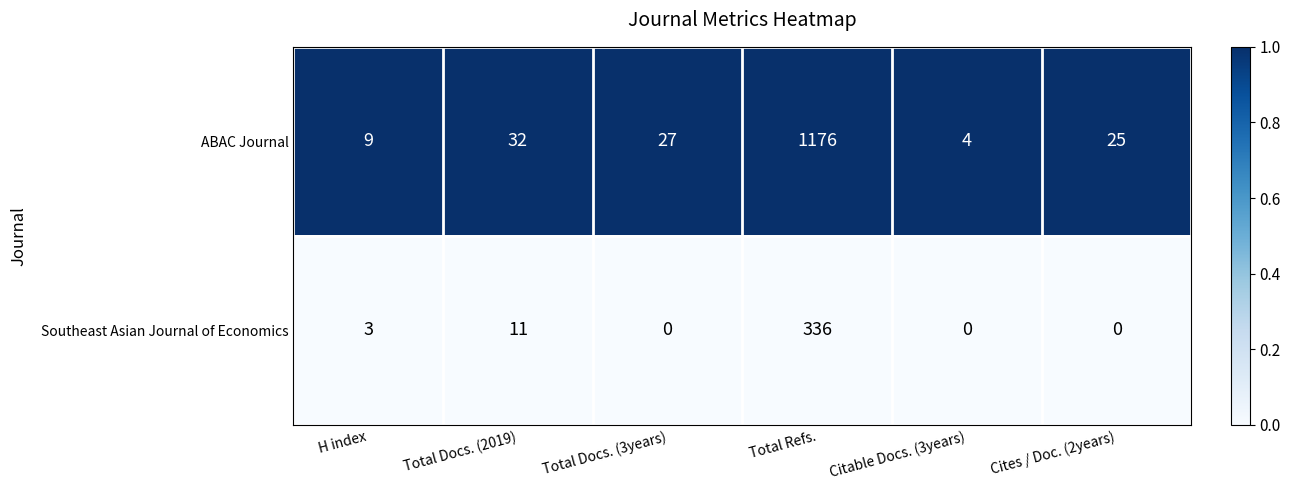

True or false: Southeast Asian Journal of Economics has a value of 11 at Total Docs. (2019).

True